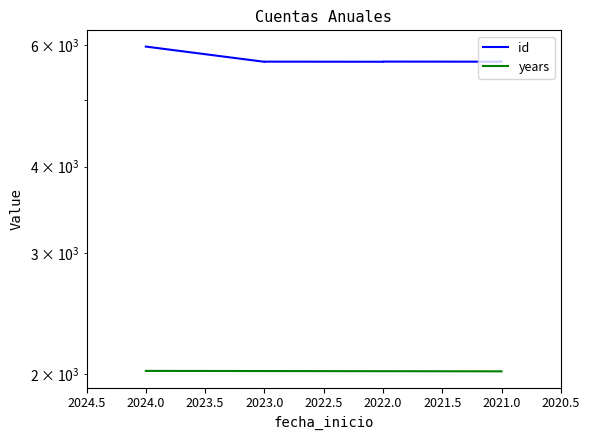

How many data points in years are less than 2022?

2